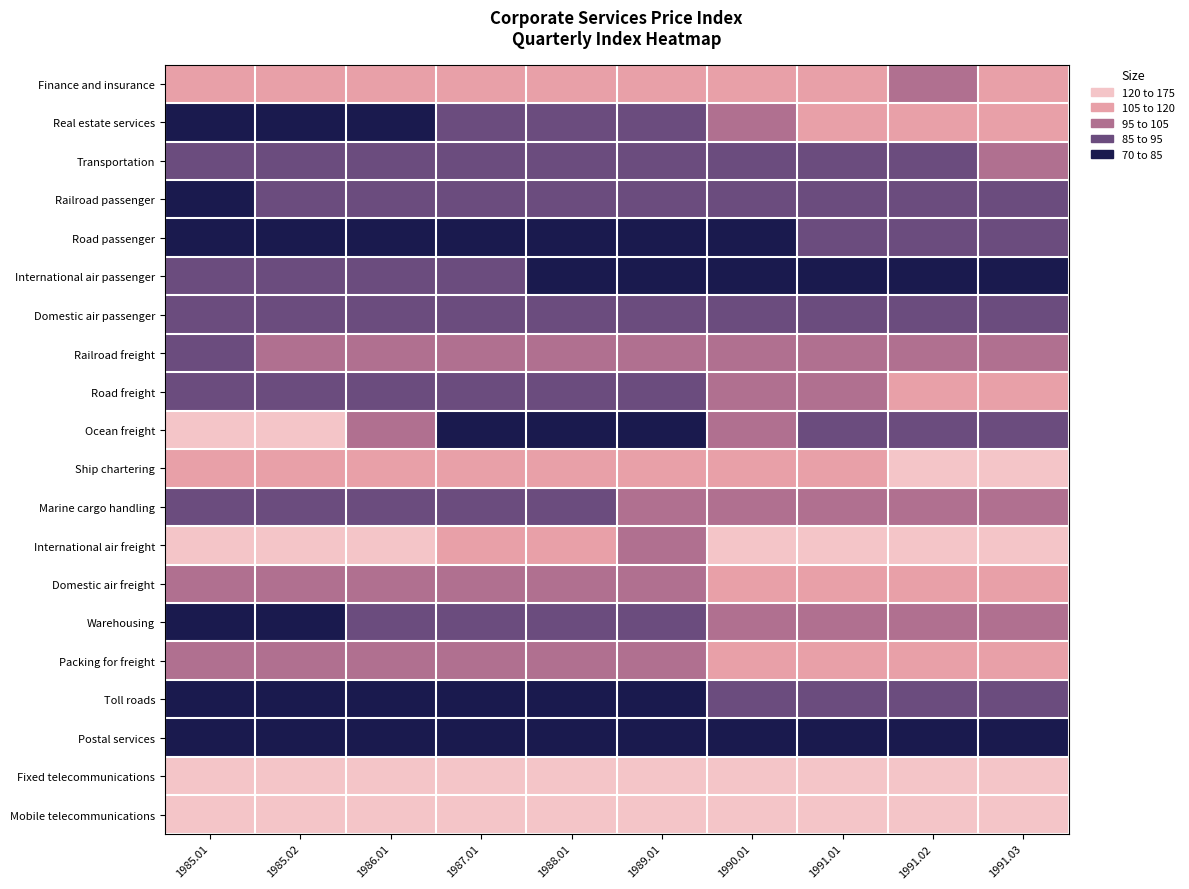

Reading right to left, list all the values displayed in this chart.

Finance and insurance: 1991.03=106.4	1991.02=104.8	1991.01=108.0	1990.01=108.7	1989.01=106.9	1988.01=108.1	1987.01=110.5	1986.01=111.9	1985.02=114.3	1985.01=113.1
Real estate services: 1991.03=110.8	1991.02=109.8	1991.01=106.7	1990.01=101.7	1989.01=93.6	1988.01=90.2	1987.01=86.7	1986.01=83.8	1985.02=82.1	1985.01=80.8
Transportation: 1991.03=95.0	1991.02=94.3	1991.01=93.7	1990.01=91.2	1989.01=86.6	1988.01=85.2	1987.01=85.5	1986.01=86.2	1985.02=87.9	1985.01=87.8
Railroad passenger: 1991.03=94.6	1991.02=94.3	1991.01=94.3	1990.01=92.8	1989.01=91.1	1988.01=90.3	1987.01=90.3	1986.01=87.5	1985.02=86.9	1985.01=84.9
Road passenger: 1991.03=86.1	1991.02=86.0	1991.01=85.1	1990.01=82.6	1989.01=78.0	1988.01=76.1	1987.01=74.1	1986.01=72.9	1985.02=72.5	1985.01=70.7
International air passenger: 1991.03=78.3	1991.02=75.1	1991.01=75.3	1990.01=72.1	1989.01=79.5	1988.01=82.9	1987.01=86.8	1986.01=89.8	1985.02=89.4	1985.01=89.4
Domestic air passenger: 1991.03=87.8	1991.02=87.8	1991.01=87.8	1990.01=88.2	1989.01=94.1	1988.01=94.1	1987.01=94.2	1986.01=94.2	1985.02=94.2	1985.01=94.2
Railroad freight: 1991.03=99.1	1991.02=99.1	1991.01=99.1	1990.01=99.1	1989.01=96.1	1988.01=96.1	1987.01=96.1	1986.01=96.1	1985.02=95.0	1985.01=92.9
Road freight: 1991.03=105.8	1991.02=105.2	1991.01=103.7	1990.01=95.7	1989.01=91.0	1988.01=89.5	1987.01=89.5	1986.01=88.2	1985.02=87.6	1985.01=87.8
Ocean freight: 1991.03=89.9	1991.02=90.9	1991.01=90.9	1990.01=98.9	1989.01=81.1	1988.01=74.4	1987.01=81.9	1986.01=96.5	1985.02=122.7	1985.01=126.5
Ship chartering: 1991.03=123.6	1991.02=120.0	1991.01=119.1	1990.01=112.7	1989.01=107.3	1988.01=107.1	1987.01=107.1	1986.01=117.4	1985.02=118.4	1985.01=117.3
Marine cargo handling: 1991.03=99.7	1991.02=96.9	1991.01=96.7	1990.01=95.5	1989.01=95.5	1988.01=94.0	1987.01=94.6	1986.01=94.7	1985.02=93.7	1985.01=93.6
International air freight: 1991.03=133.3	1991.02=129.7	1991.01=127.6	1990.01=130.1	1989.01=102.2	1988.01=105.6	1987.01=112.2	1986.01=130.6	1985.02=169.3	1985.01=172.1
Domestic air freight: 1991.03=108.2	1991.02=109.3	1991.01=108.2	1990.01=106.8	1989.01=103.5	1988.01=103.5	1987.01=103.5	1986.01=103.4	1985.02=103.4	1985.01=103.4
Warehousing: 1991.03=102.2	1991.02=102.1	1991.01=101.1	1990.01=96.0	1989.01=89.4	1988.01=88.9	1987.01=86.3	1986.01=85.3	1985.02=83.7	1985.01=83.6
Packing for freight: 1991.03=108.8	1991.02=108.6	1991.01=106.6	1990.01=106.2	1989.01=101.4	1988.01=100.7	1987.01=100.1	1986.01=99.1	1985.02=99.0	1985.01=99.1
Toll roads: 1991.03=87.7	1991.02=87.7	1991.01=87.7	1990.01=87.7	1989.01=82.1	1988.01=82.1	1987.01=80.7	1986.01=80.5	1985.02=75.7	1985.01=74.8
Postal services: 1991.03=83.0	1991.02=83.0	1991.01=83.0	1990.01=83.0	1989.01=80.7	1988.01=80.7	1987.01=80.7	1986.01=80.7	1985.02=80.7	1985.01=80.7
Fixed telecommunications: 1991.03=133.9	1991.02=133.6	1991.01=132.3	1990.01=130.5	1989.01=125.8	1988.01=126.1	1987.01=126.2	1986.01=128.6	1985.02=128.4	1985.01=128.1
Mobile telecommunications: 1991.03=150.4	1991.02=150.4	1991.01=153.4	1990.01=157.8	1989.01=155.7	1988.01=159.7	1987.01=161.8	1986.01=165.5	1985.02=165.5	1985.01=166.3